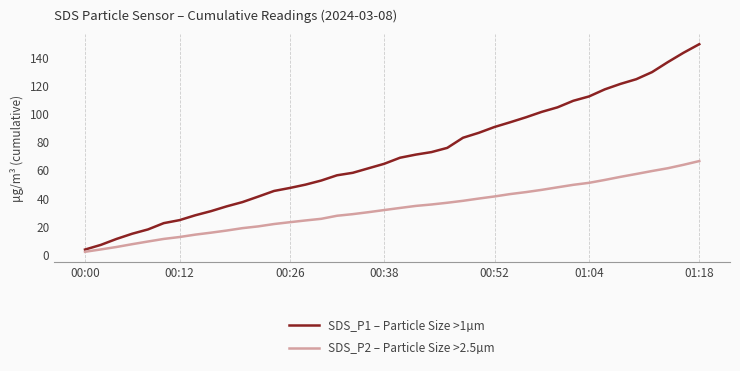

Which series has the largest total across all categories?

SDS_P1 – Particle Size >1µm